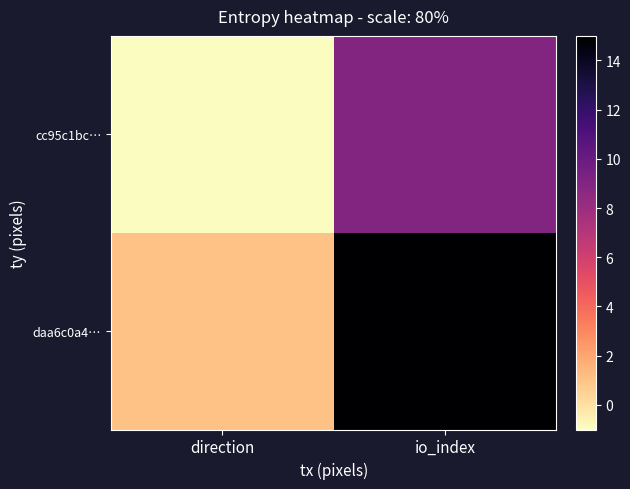

At which category is the sum across all series the highest?

io_index